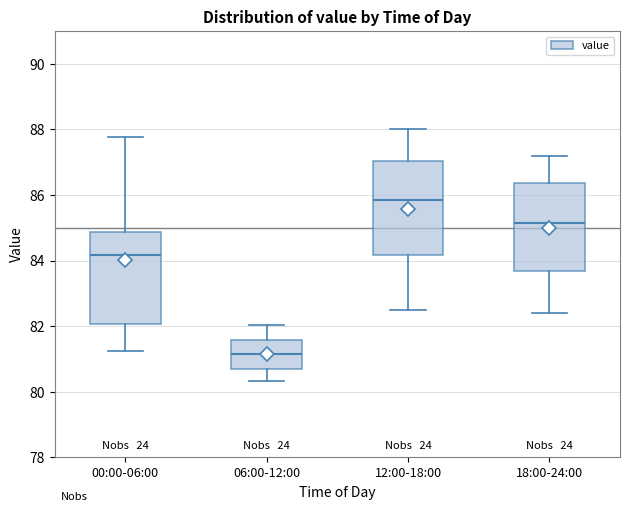

Where does the upper whisker of the box for 12:00-18:00 end on the y-axis? The values are not printed on the chart, so give them approximately, as read against the axis.

88.0